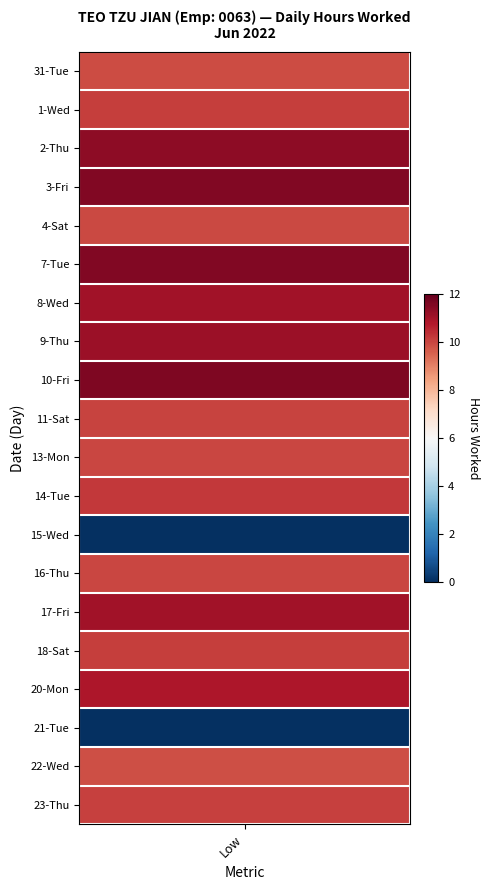

Between 2 and 7, which series saw the biggest shift?

31